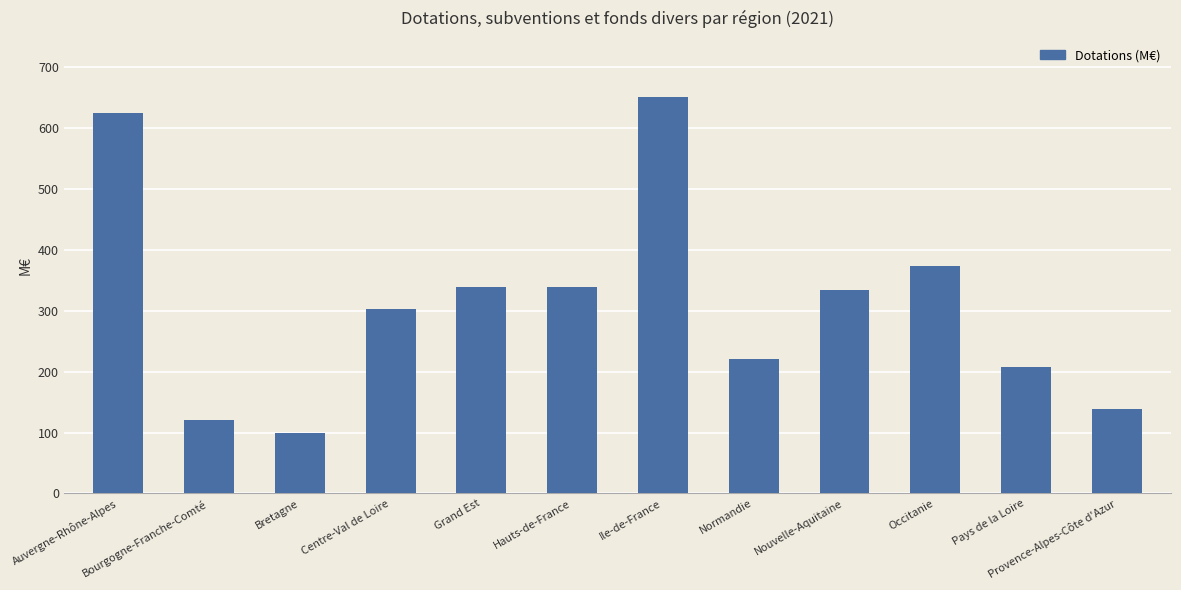

What is the difference between the maximum and minimum values?

551.2